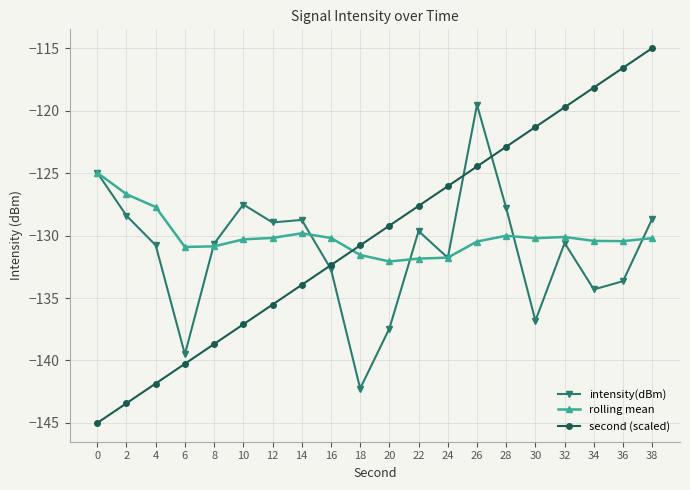

How many data points does each series have?

20